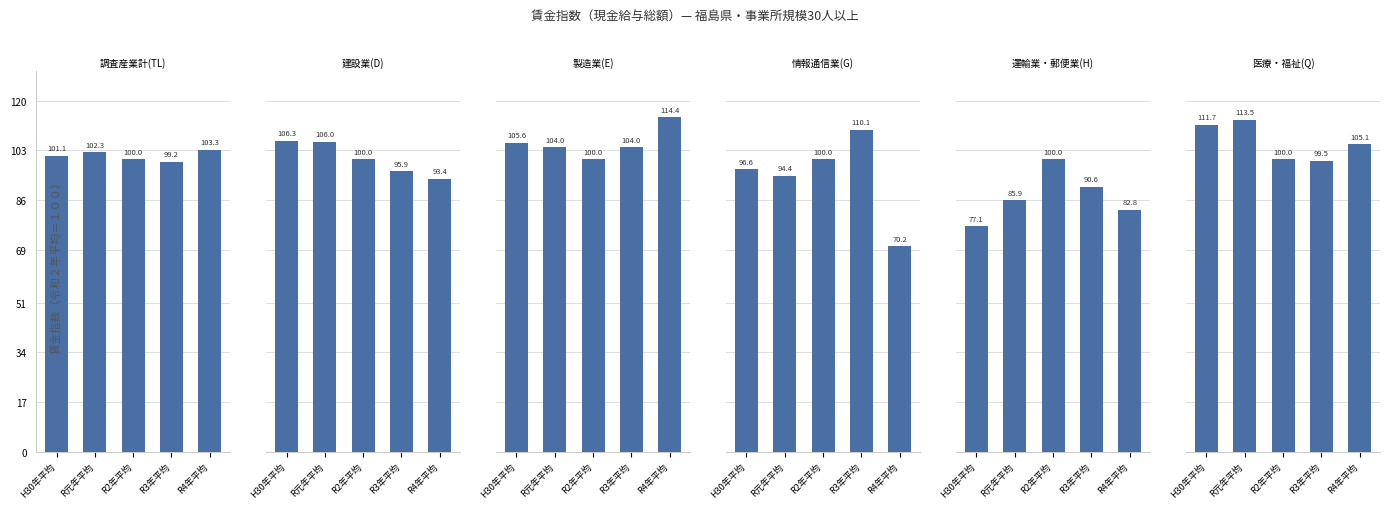

At which category does the chart reach its minimum across all series?

R4年平均